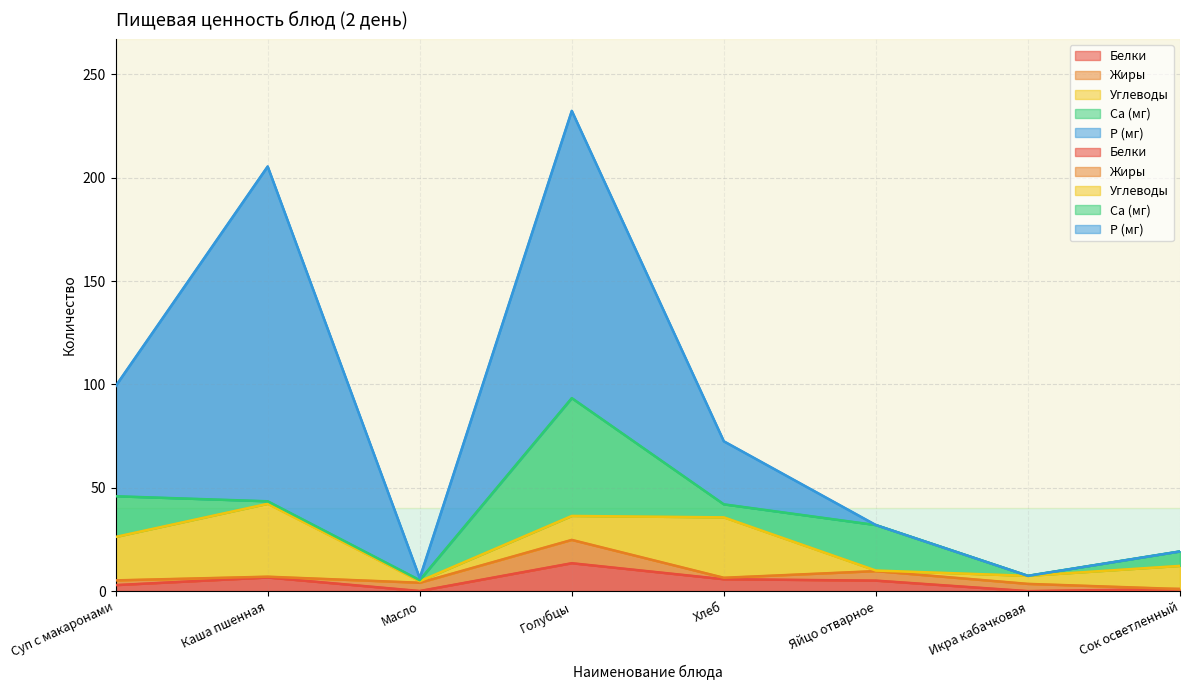

What is the sum of the Жиры values at Хлеб and Каша пшенная?

1.1